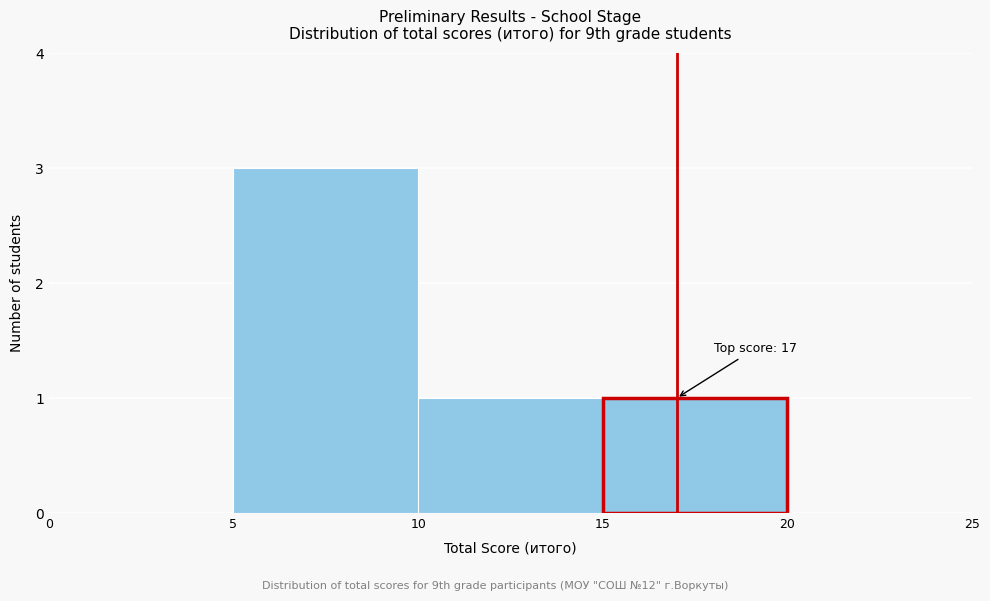

Over which range of the x-axis is the bar tallest?

5 to 10